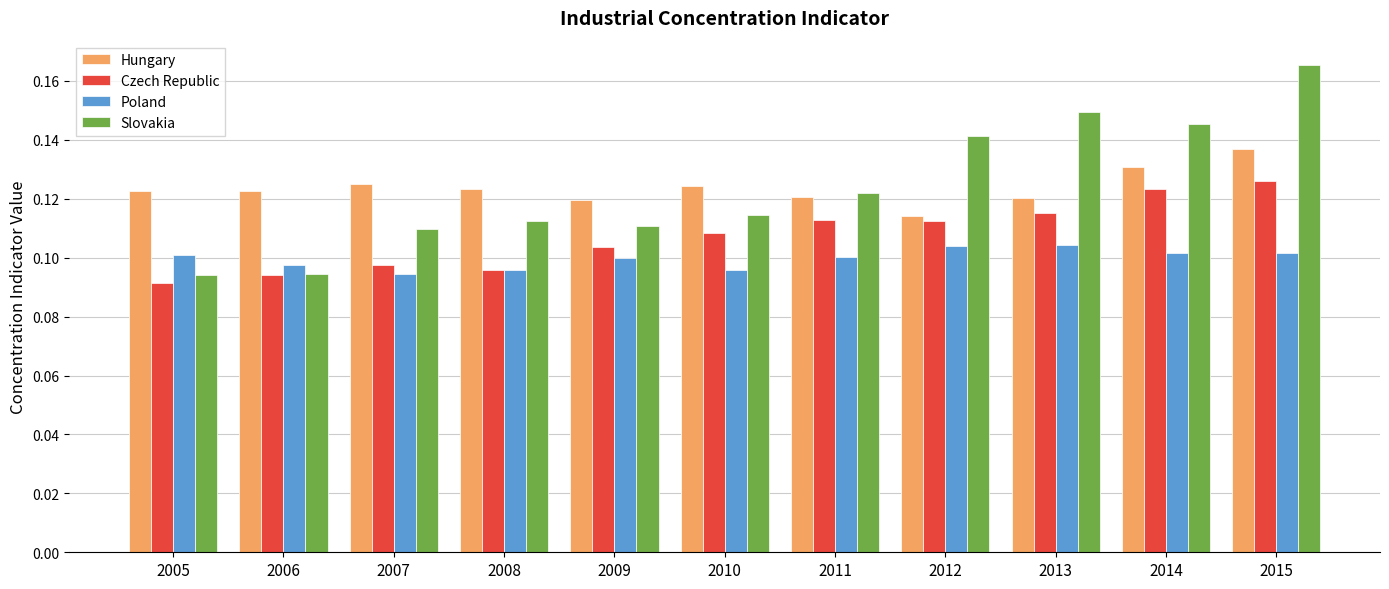

Rank the series by their maximum value, from lowest to highest.

Poland, Czech Republic, Hungary, Slovakia